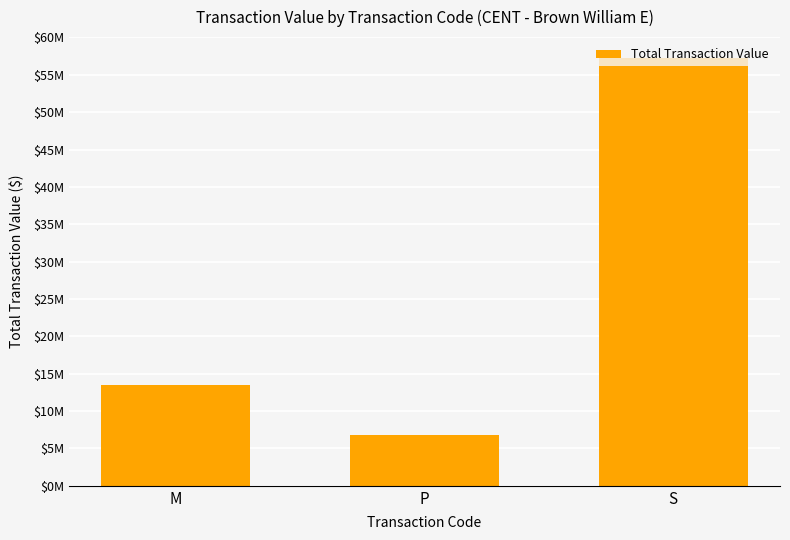

Does the chart contain any negative values?

No